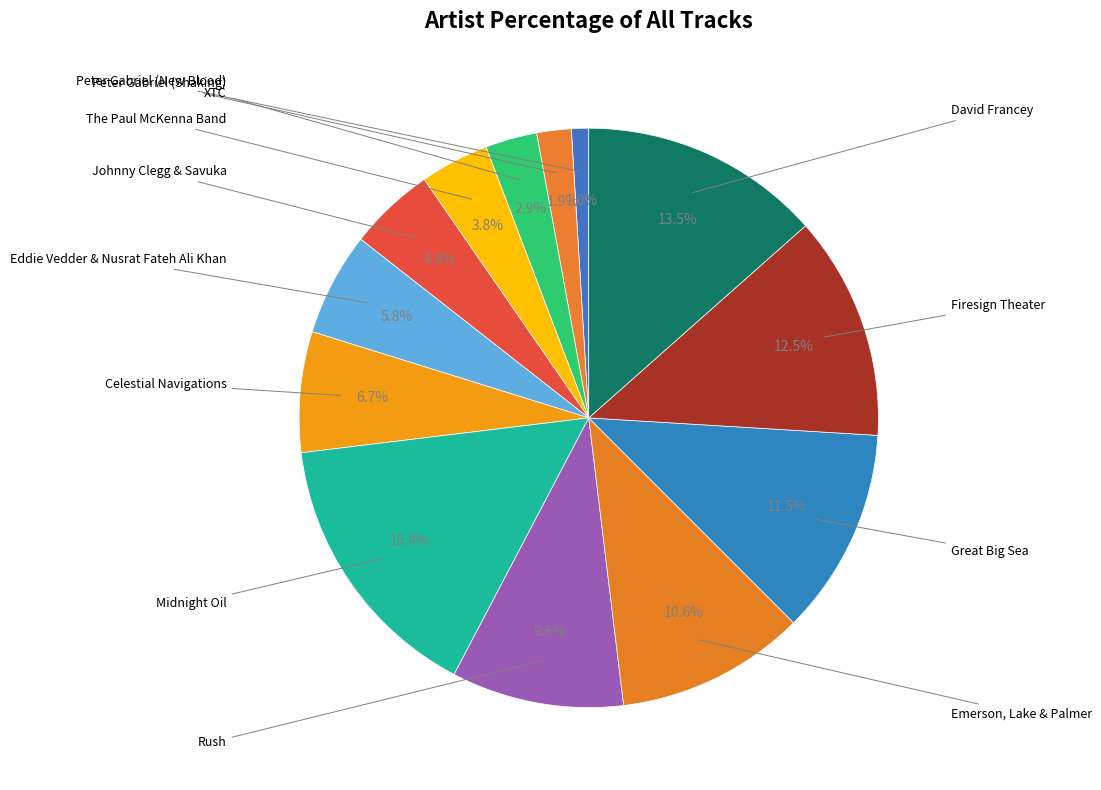

How many slices are in this pie chart?

13